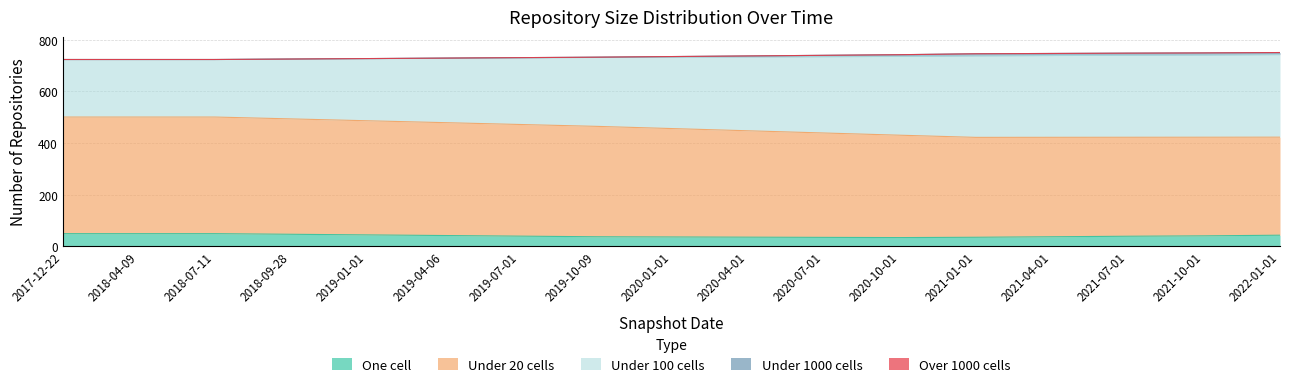

At which label does one_cell first exceed 37?

2017-12-22